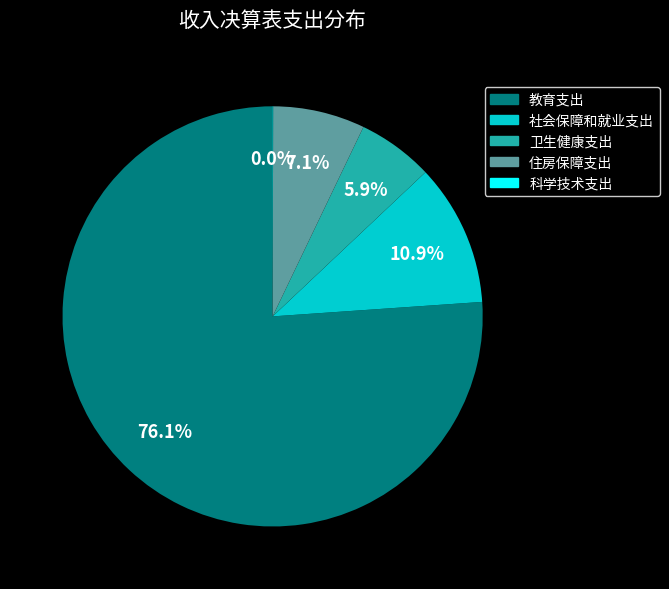

Is it true that 卫生健康支出 is 1% of the pie?

False